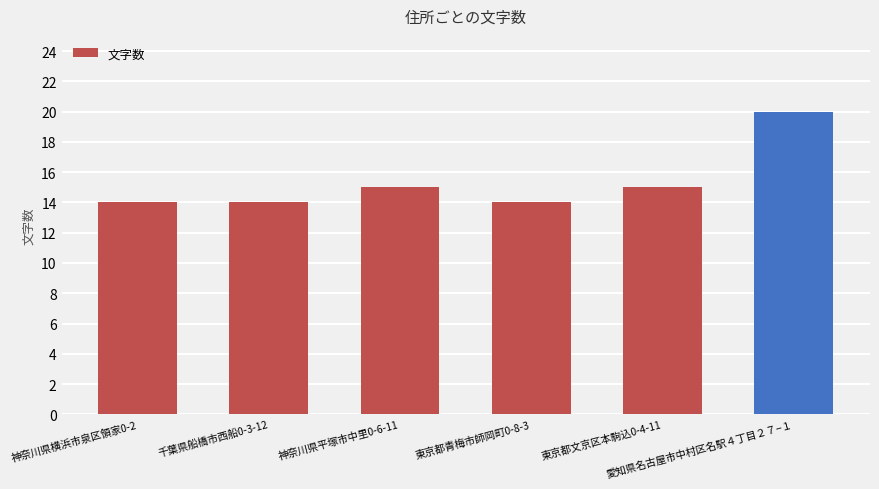

Read the value at 神奈川県横浜市泉区領家0-2.

14